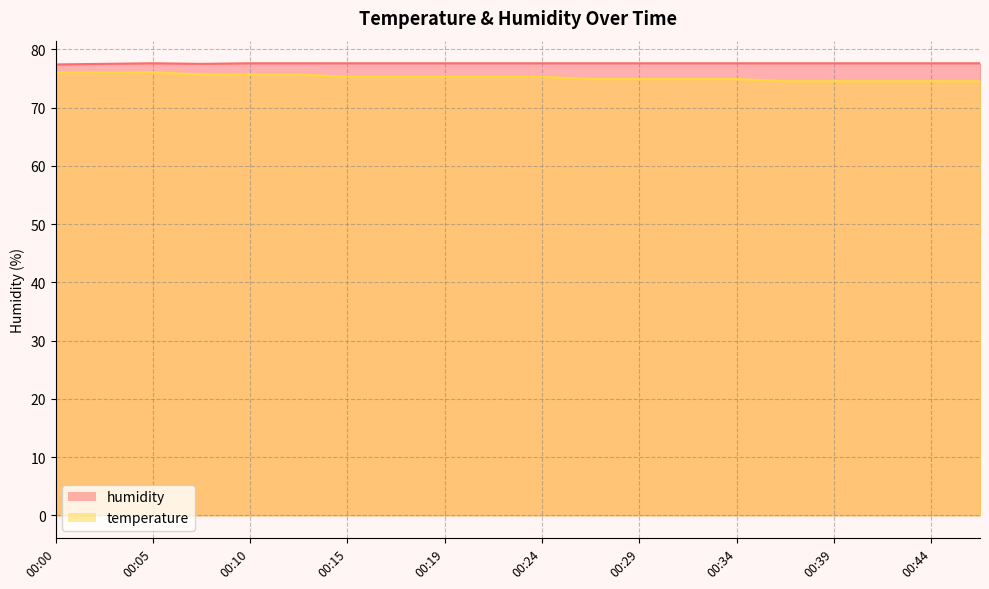

True or false: humidity and temperature cross at least once.

False